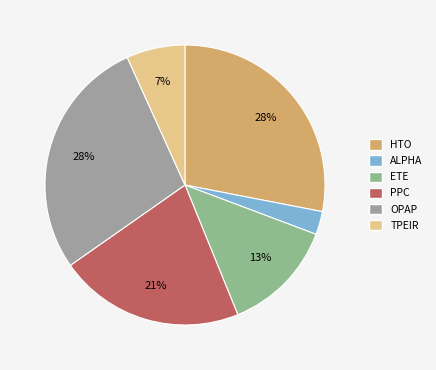

What percentage is the PPC slice, to the nearest percent?

21%